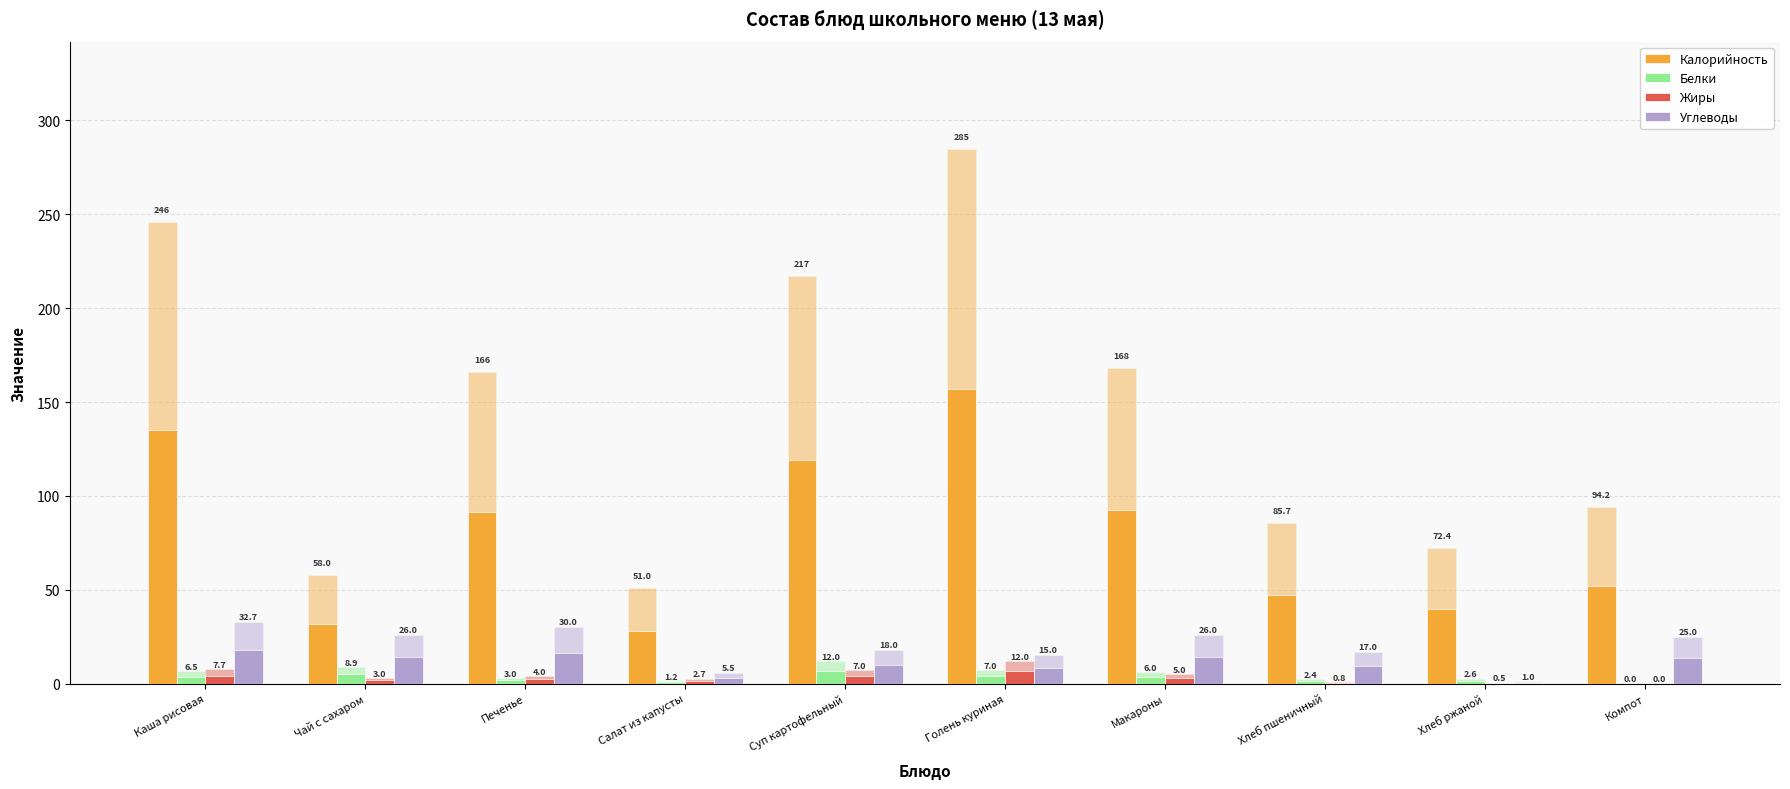

What is the label of the 1st bar from the left?

Каша рисовая